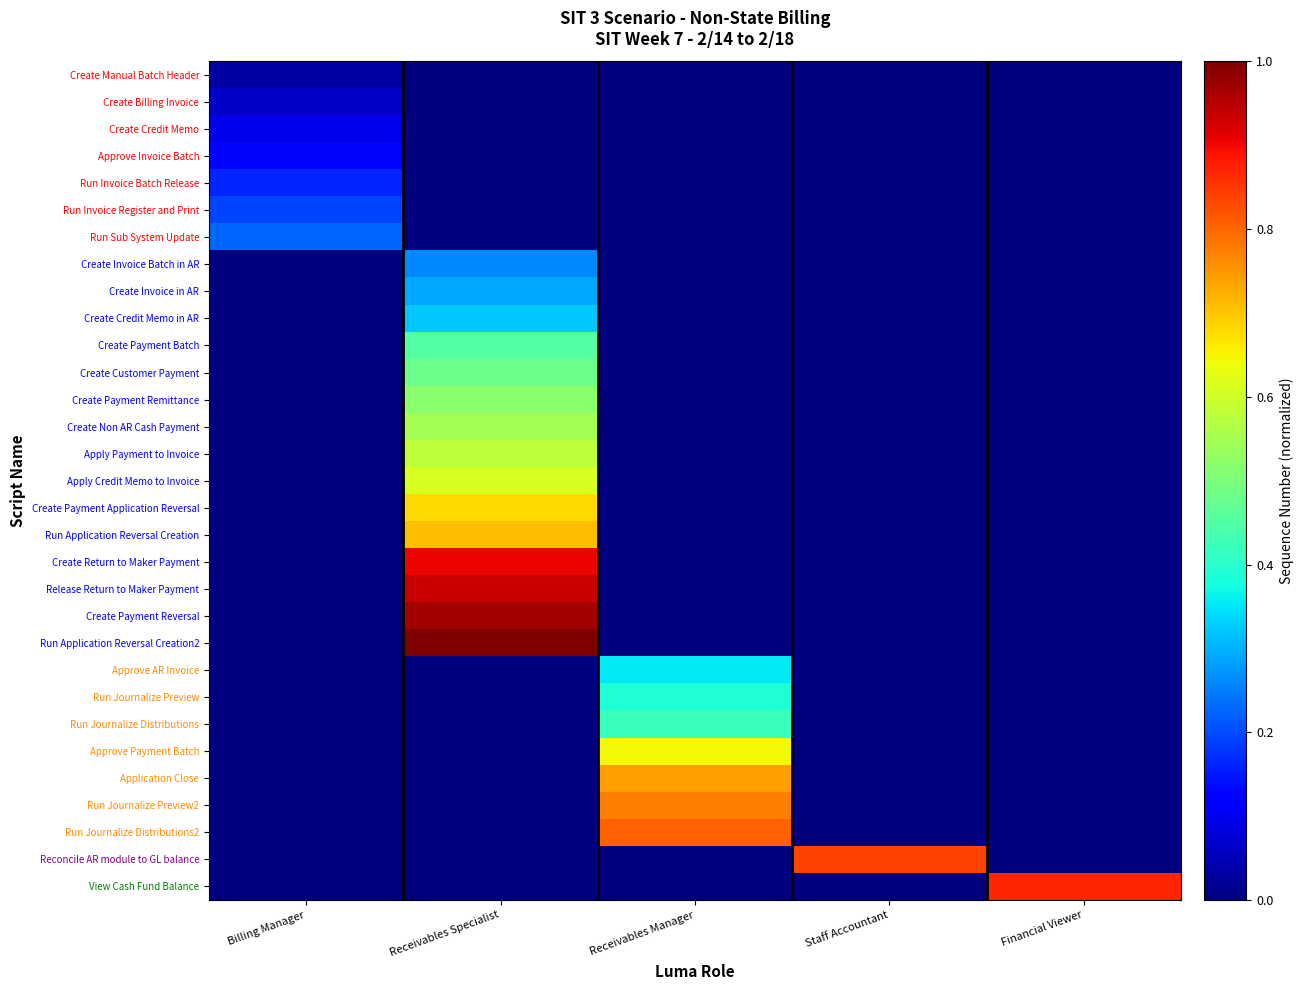

Reading left to right, what are all the values shown in this chart?

Create Manual Batch Header: Billing Manager=0.0	Receivables Specialist=0.0	Receivables Manager=0.0	Staff Accountant=0.0	Financial Viewer=0.0
Create Billing Invoice: Billing Manager=0.1	Receivables Specialist=0.0	Receivables Manager=0.0	Staff Accountant=0.0	Financial Viewer=0.0
Create Credit Memo: Billing Manager=0.1	Receivables Specialist=0.0	Receivables Manager=0.0	Staff Accountant=0.0	Financial Viewer=0.0
Approve Invoice Batch: Billing Manager=0.1	Receivables Specialist=0.0	Receivables Manager=0.0	Staff Accountant=0.0	Financial Viewer=0.0
Run Invoice Batch Release: Billing Manager=0.2	Receivables Specialist=0.0	Receivables Manager=0.0	Staff Accountant=0.0	Financial Viewer=0.0
Run Invoice Register and Print: Billing Manager=0.2	Receivables Specialist=0.0	Receivables Manager=0.0	Staff Accountant=0.0	Financial Viewer=0.0
Run Sub System Update: Billing Manager=0.2	Receivables Specialist=0.0	Receivables Manager=0.0	Staff Accountant=0.0	Financial Viewer=0.0
Create Invoice Batch in AR: Billing Manager=0.0	Receivables Specialist=0.3	Receivables Manager=0.0	Staff Accountant=0.0	Financial Viewer=0.0
Create Invoice in AR: Billing Manager=0.0	Receivables Specialist=0.3	Receivables Manager=0.0	Staff Accountant=0.0	Financial Viewer=0.0
Create Credit Memo in AR: Billing Manager=0.0	Receivables Specialist=0.3	Receivables Manager=0.0	Staff Accountant=0.0	Financial Viewer=0.0
Create Payment Batch: Billing Manager=0.0	Receivables Specialist=0.5	Receivables Manager=0.0	Staff Accountant=0.0	Financial Viewer=0.0
Create Customer Payment: Billing Manager=0.0	Receivables Specialist=0.5	Receivables Manager=0.0	Staff Accountant=0.0	Financial Viewer=0.0
Create Payment Remittance: Billing Manager=0.0	Receivables Specialist=0.5	Receivables Manager=0.0	Staff Accountant=0.0	Financial Viewer=0.0
Create Non AR Cash Payment: Billing Manager=0.0	Receivables Specialist=0.5	Receivables Manager=0.0	Staff Accountant=0.0	Financial Viewer=0.0
Apply Payment to Invoice: Billing Manager=0.0	Receivables Specialist=0.6	Receivables Manager=0.0	Staff Accountant=0.0	Financial Viewer=0.0
Apply Credit Memo to Invoice: Billing Manager=0.0	Receivables Specialist=0.6	Receivables Manager=0.0	Staff Accountant=0.0	Financial Viewer=0.0
Create Payment Application Reversal: Billing Manager=0.0	Receivables Specialist=0.7	Receivables Manager=0.0	Staff Accountant=0.0	Financial Viewer=0.0
Run Application Reversal Creation: Billing Manager=0.0	Receivables Specialist=0.7	Receivables Manager=0.0	Staff Accountant=0.0	Financial Viewer=0.0
Create Return to Maker Payment: Billing Manager=0.0	Receivables Specialist=0.9	Receivables Manager=0.0	Staff Accountant=0.0	Financial Viewer=0.0
Release Return to Maker Payment: Billing Manager=0.0	Receivables Specialist=0.9	Receivables Manager=0.0	Staff Accountant=0.0	Financial Viewer=0.0
Create Payment Reversal: Billing Manager=0.0	Receivables Specialist=1.0	Receivables Manager=0.0	Staff Accountant=0.0	Financial Viewer=0.0
Run Application Reversal Creation2: Billing Manager=0.0	Receivables Specialist=1.0	Receivables Manager=0.0	Staff Accountant=0.0	Financial Viewer=0.0
Approve AR Invoice: Billing Manager=0.0	Receivables Specialist=0.0	Receivables Manager=0.4	Staff Accountant=0.0	Financial Viewer=0.0
Run Journalize Preview: Billing Manager=0.0	Receivables Specialist=0.0	Receivables Manager=0.4	Staff Accountant=0.0	Financial Viewer=0.0
Run Journalize Distributions: Billing Manager=0.0	Receivables Specialist=0.0	Receivables Manager=0.4	Staff Accountant=0.0	Financial Viewer=0.0
Approve Payment Batch: Billing Manager=0.0	Receivables Specialist=0.0	Receivables Manager=0.6	Staff Accountant=0.0	Financial Viewer=0.0
Application Close: Billing Manager=0.0	Receivables Specialist=0.0	Receivables Manager=0.7	Staff Accountant=0.0	Financial Viewer=0.0
Run Journalize Preview2: Billing Manager=0.0	Receivables Specialist=0.0	Receivables Manager=0.8	Staff Accountant=0.0	Financial Viewer=0.0
Run Journalize Distributions2: Billing Manager=0.0	Receivables Specialist=0.0	Receivables Manager=0.8	Staff Accountant=0.0	Financial Viewer=0.0
Reconcile AR module to GL balance: Billing Manager=0.0	Receivables Specialist=0.0	Receivables Manager=0.0	Staff Accountant=0.8	Financial Viewer=0.0
View Cash Fund Balance: Billing Manager=0.0	Receivables Specialist=0.0	Receivables Manager=0.0	Staff Accountant=0.0	Financial Viewer=0.9